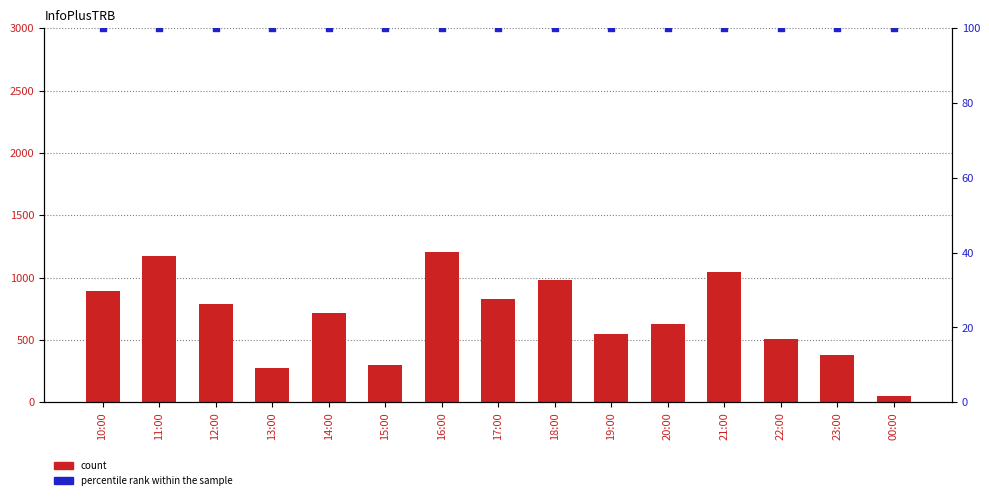

Which series reaches the minimum Y coordinate?

count